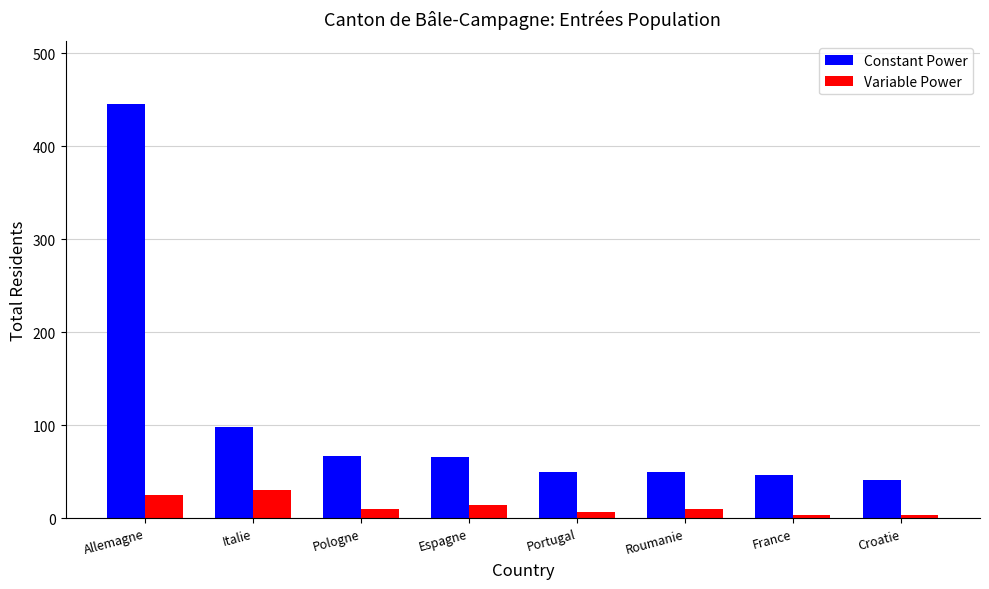

What is the sum of all Variable Power values?

104